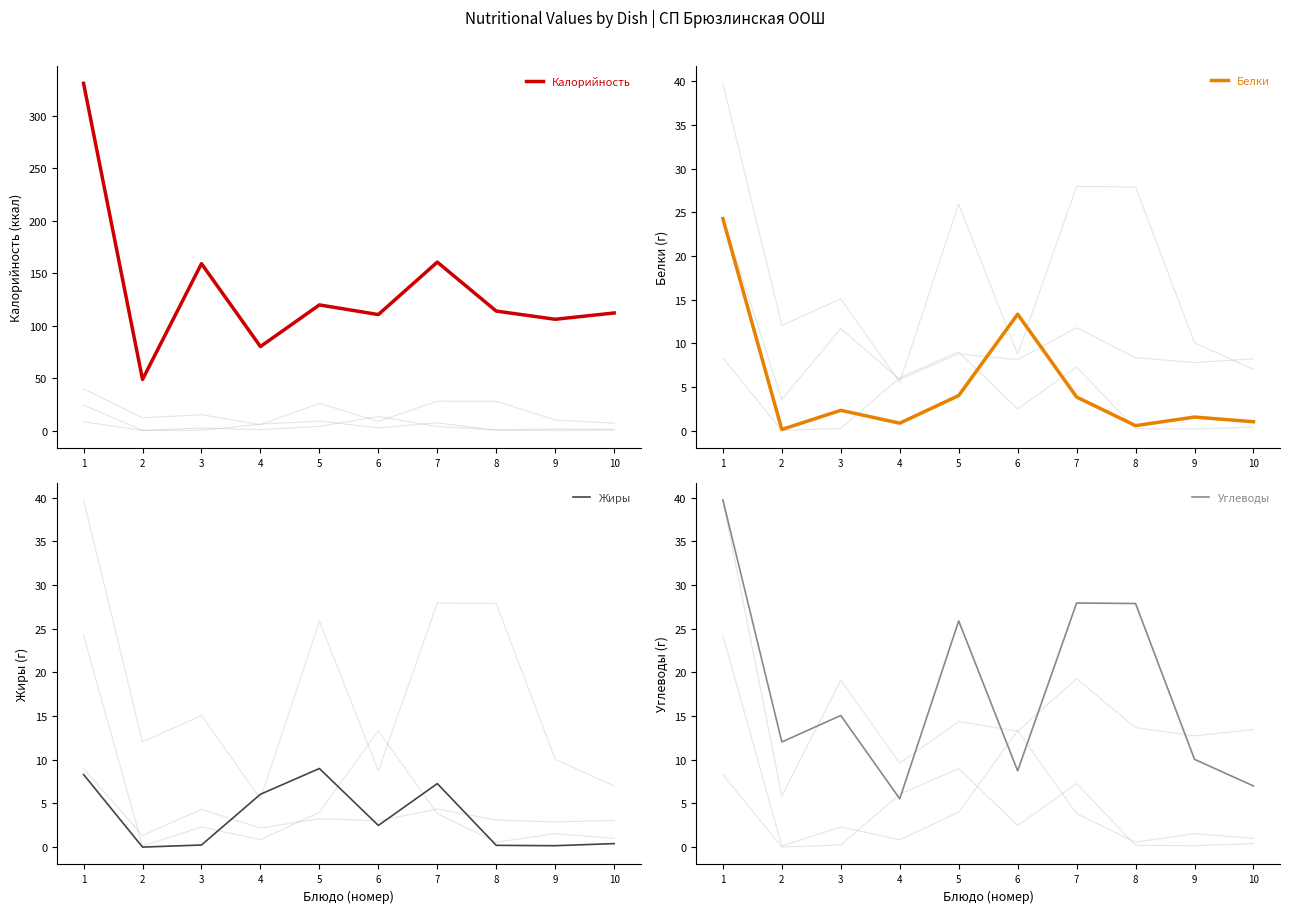

Reading right to left, what are all the values shown in this chart?

Калорийность: 10=112.0	9=106.0	8=113.8	7=160.4	6=110.5	5=119.7	4=80.0	3=159.0	2=48.6	1=330.8
Белки: 10=1.0	9=1.5	8=0.6	7=3.8	6=13.3	5=4.0	4=0.8	3=2.3	2=0.1	1=24.3
Жиры: 10=0.4	9=0.2	8=0.2	7=7.3	6=2.5	5=9.0	4=6.0	3=0.2	2=0.0	1=8.3
Углеводы: 10=7.0	9=10.1	8=27.9	7=27.9	6=8.7	5=25.9	4=5.5	3=15.1	2=12.0	1=39.8